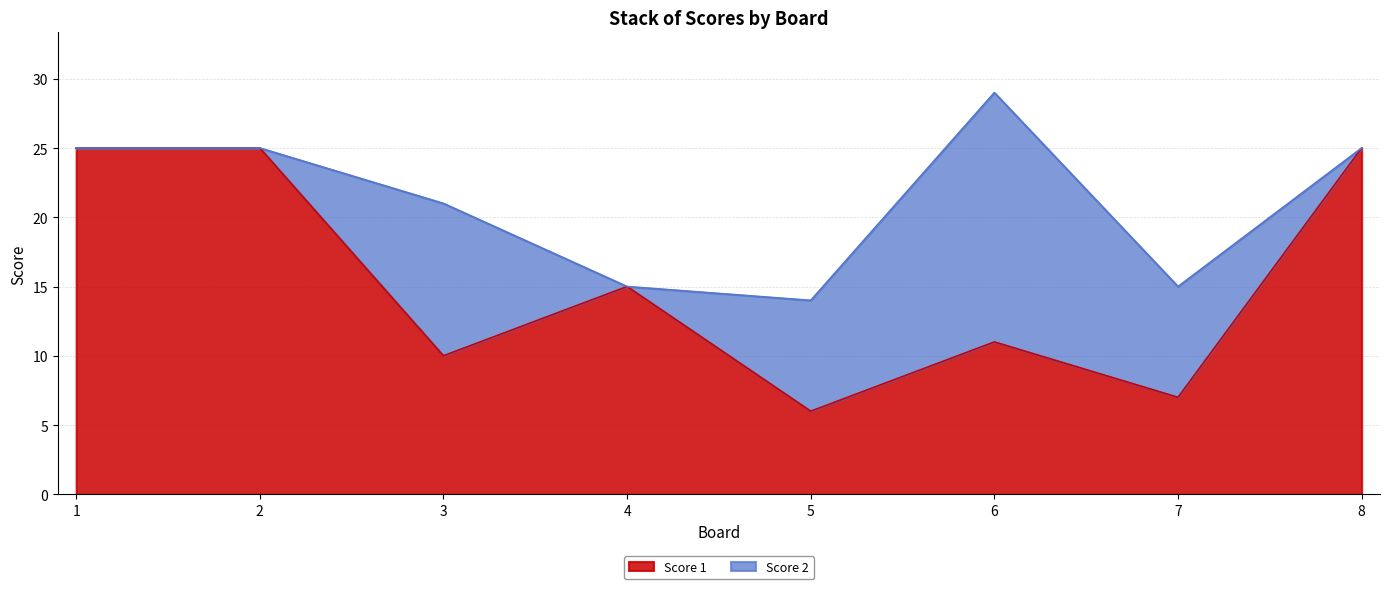

Does the chart have visible grid lines?

Yes